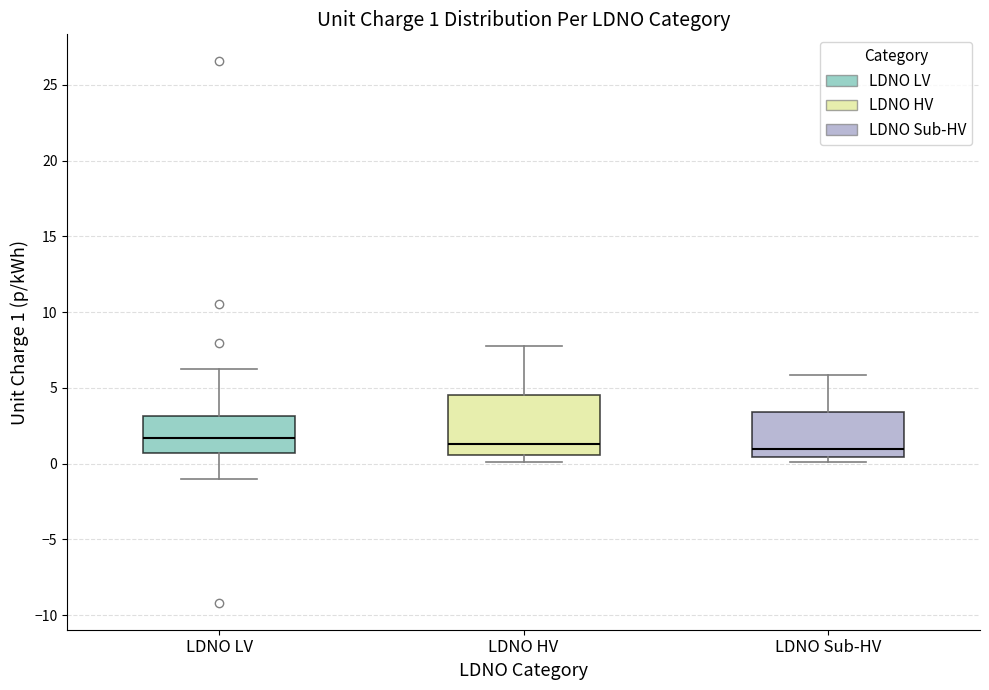

Comparing the boxes themselves (not the whiskers), which one is the tallest?

LDNO HV